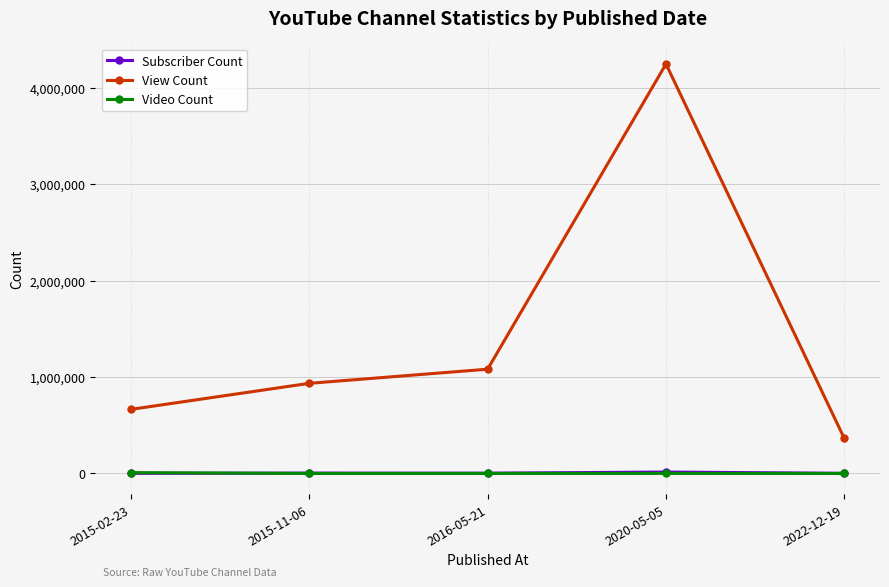

Between 2016-05-21 and 2022-12-19, which series saw the biggest shift?

View Count